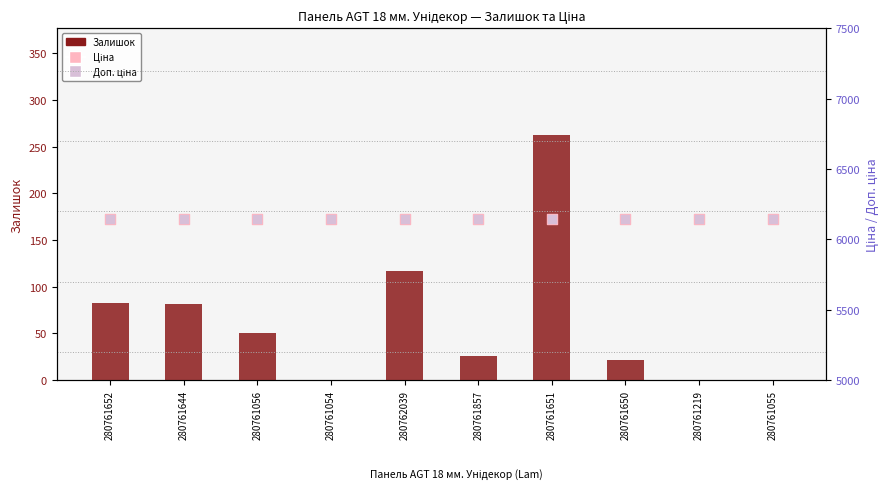

Which series has the largest total across all categories?

Ціна